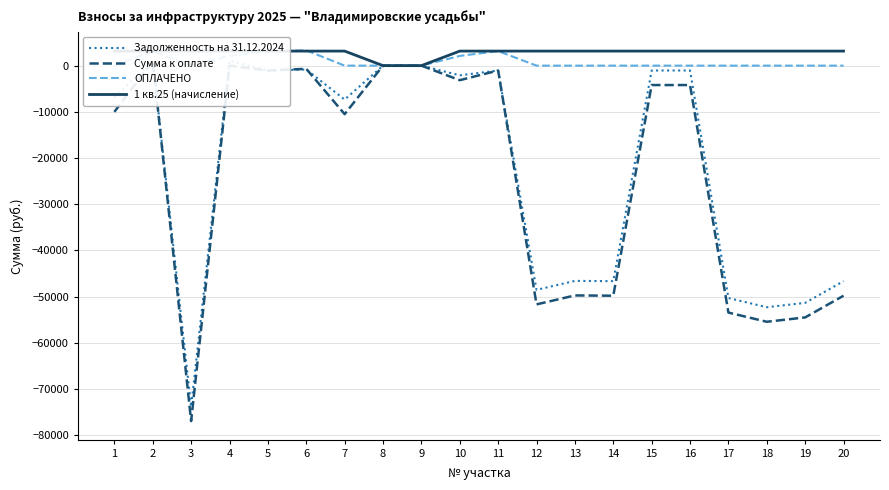

Between which two adjacent categories do ОПЛАЧЕНО and 1 кв.25 (начисление) first intersect?

6 and 7